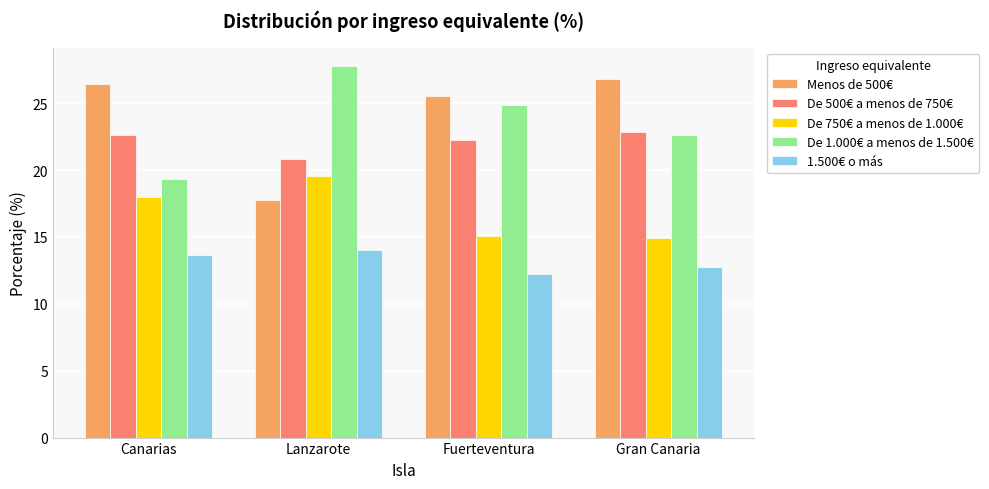

At Lanzarote, list the series in order from smallest to largest.

1.500€ o más, Menos de 500€, De 750€ a menos de 1.000€, De 500€ a menos de 750€, De 1.000€ a menos de 1.500€